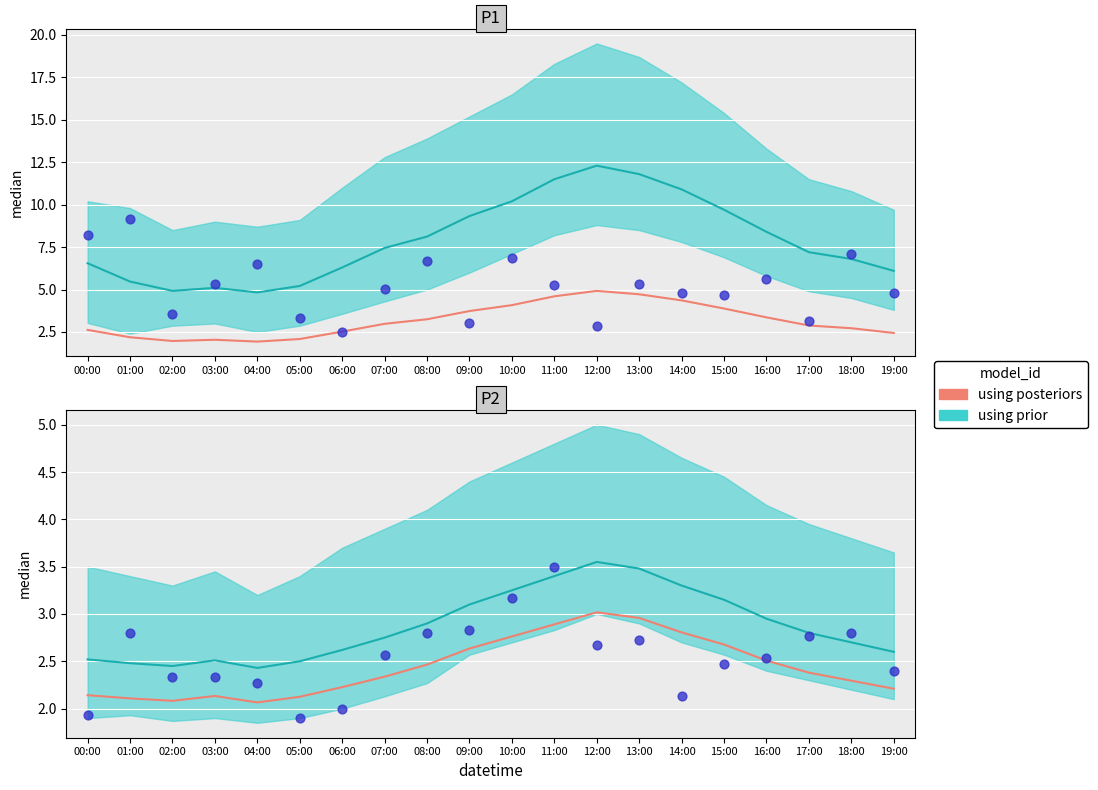

Between 06:00 and 01:00, which is larger?

06:00